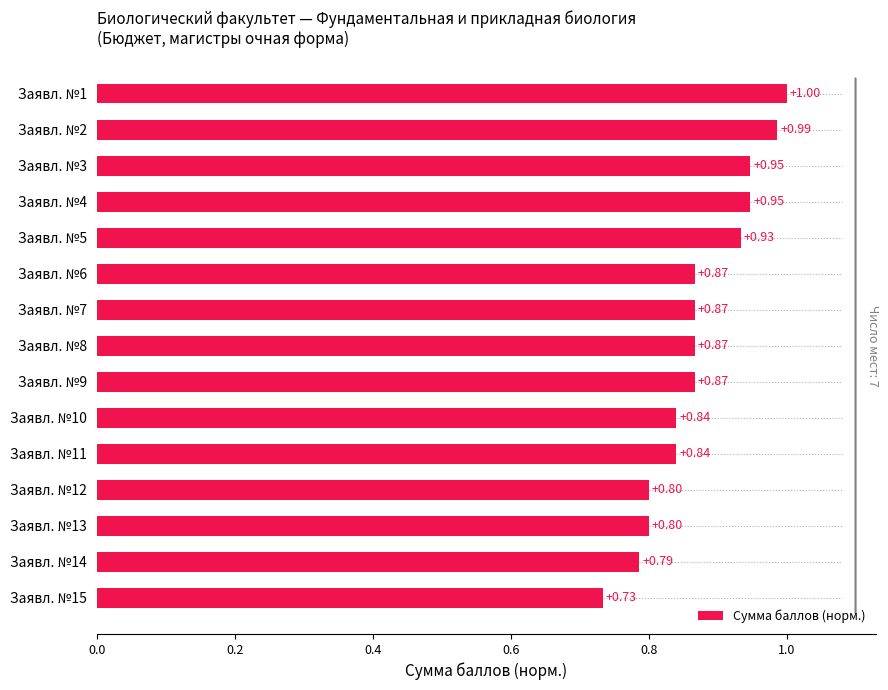

What is the sum of the values at Заявл. №9 and Заявл. №13?

1.7